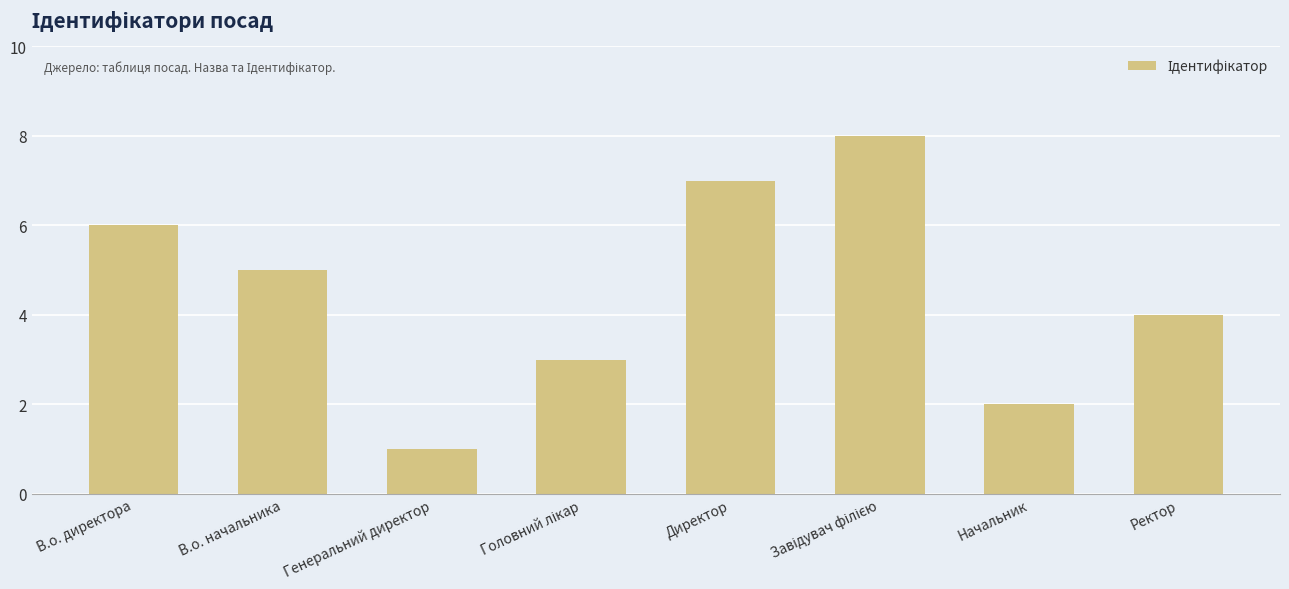

The chart shows a value of 12 at Директор. True or false?

False